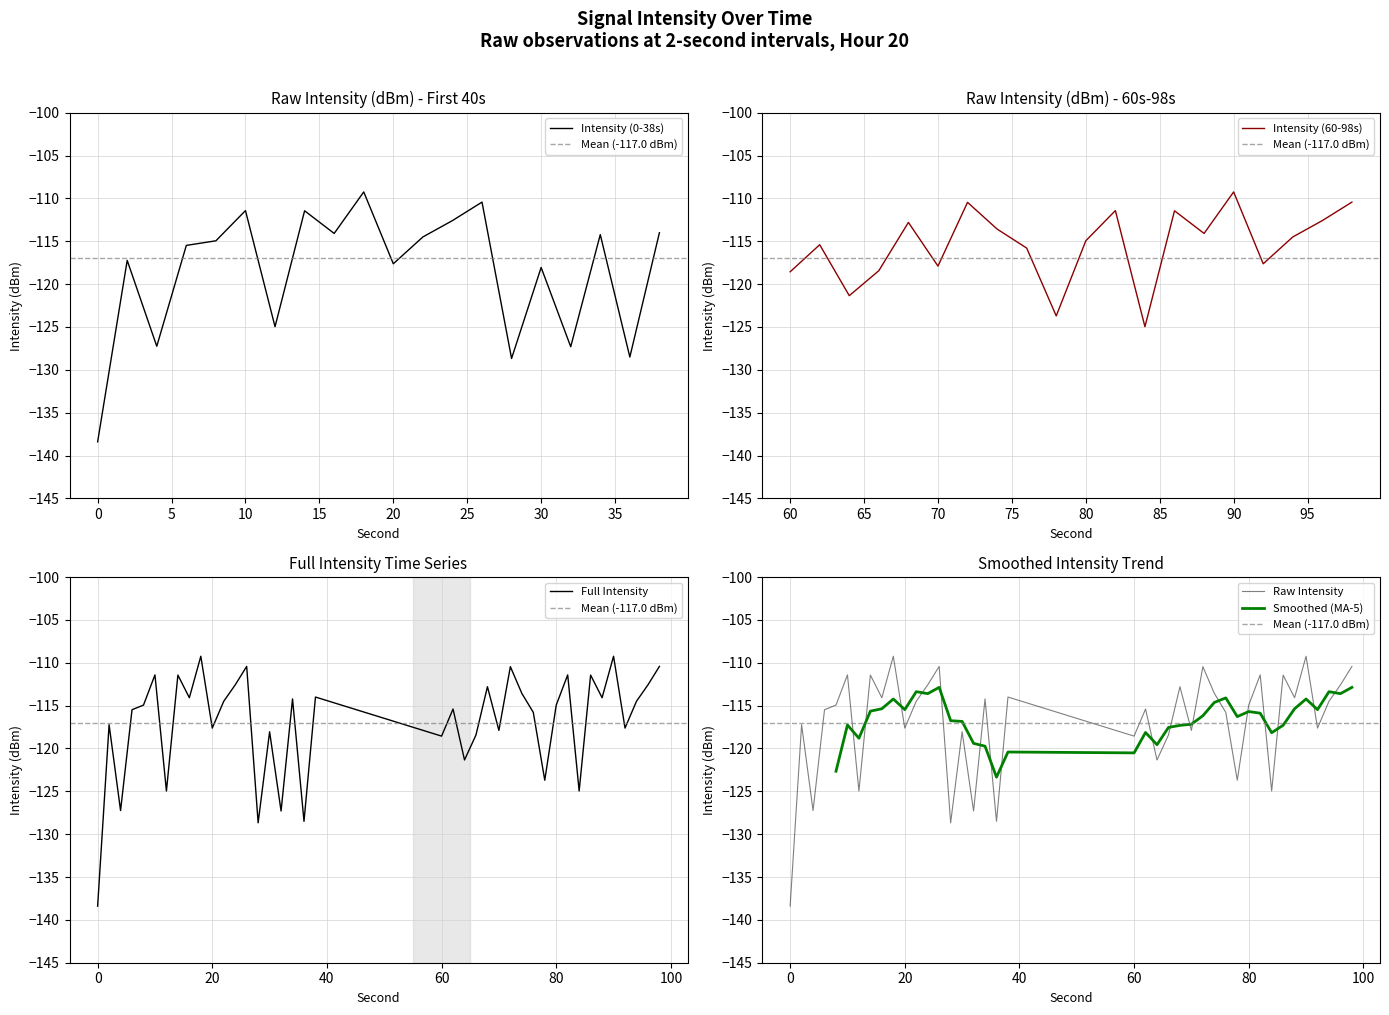

What is the maximum value for Intensity (0-38s)?

-109.2